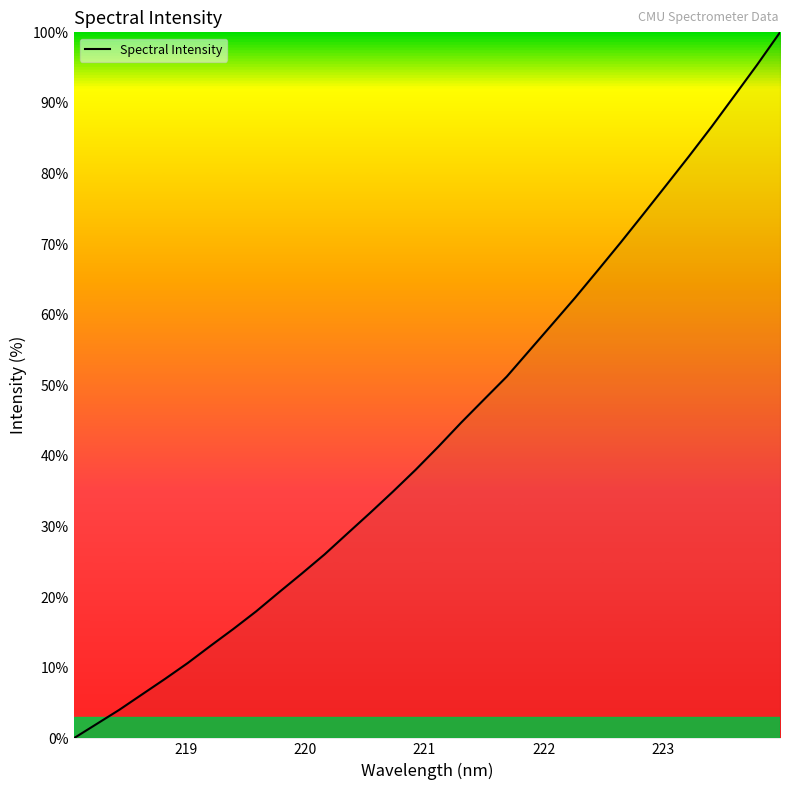

What is the maximum value shown in the chart?

100.0